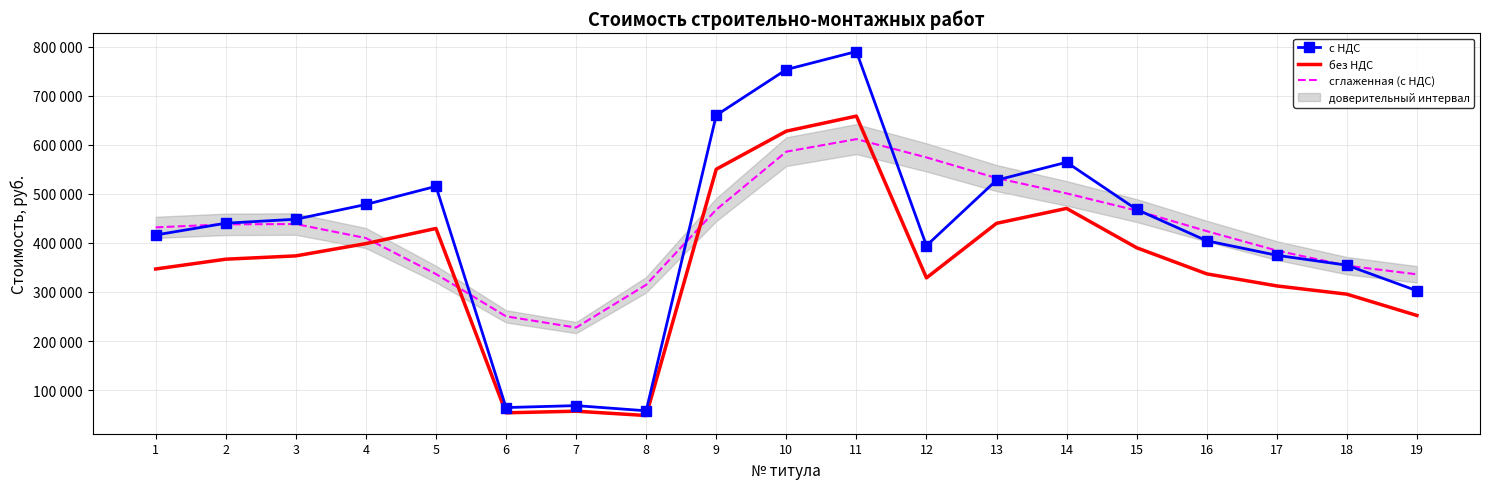

At which label does с НДС reach its peak?

11